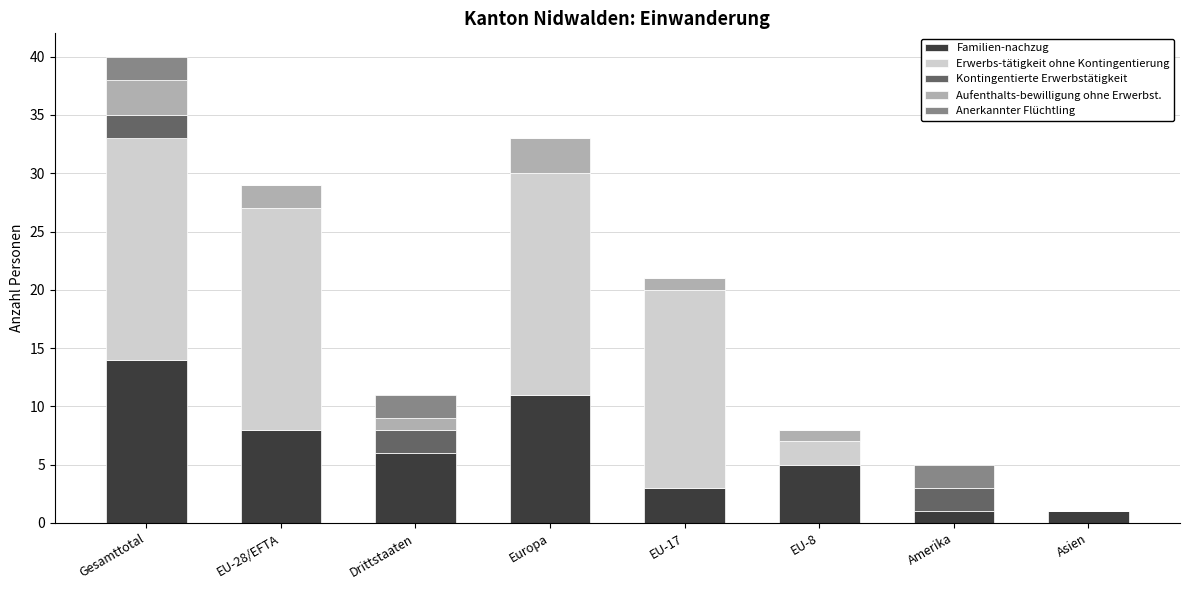

At which label does Familien-nachzug reach its peak?

Gesamttotal